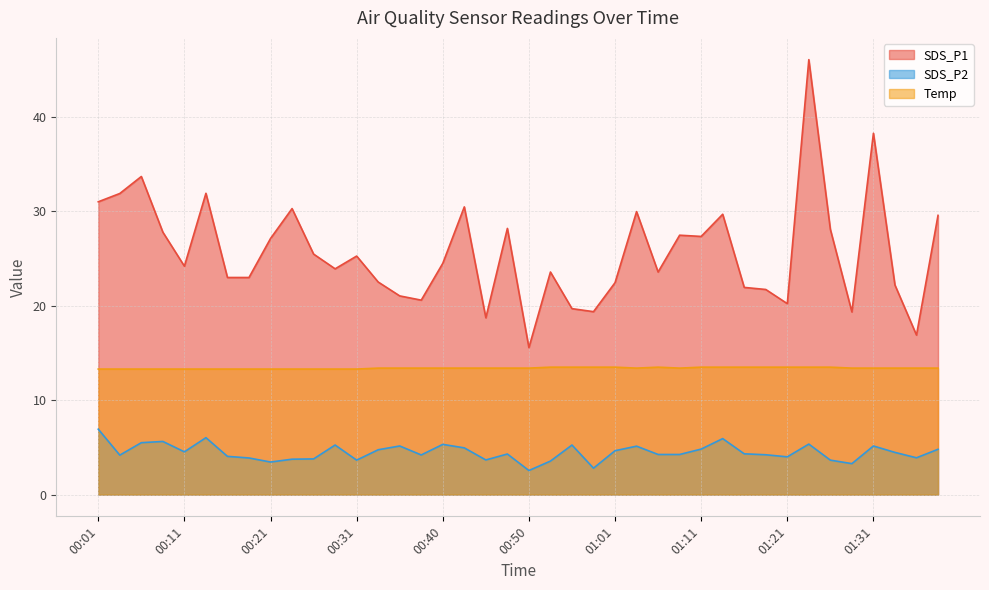

At which category does Temp reach its first local valley?

01:03